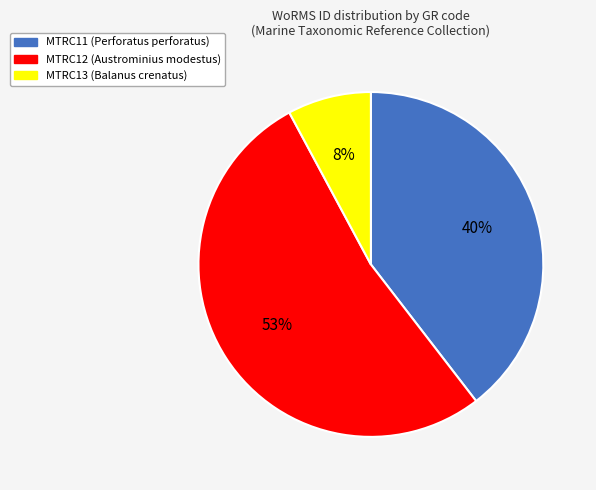

Rank the categories by value from lowest to highest.

MTRC13, MTRC11, MTRC12